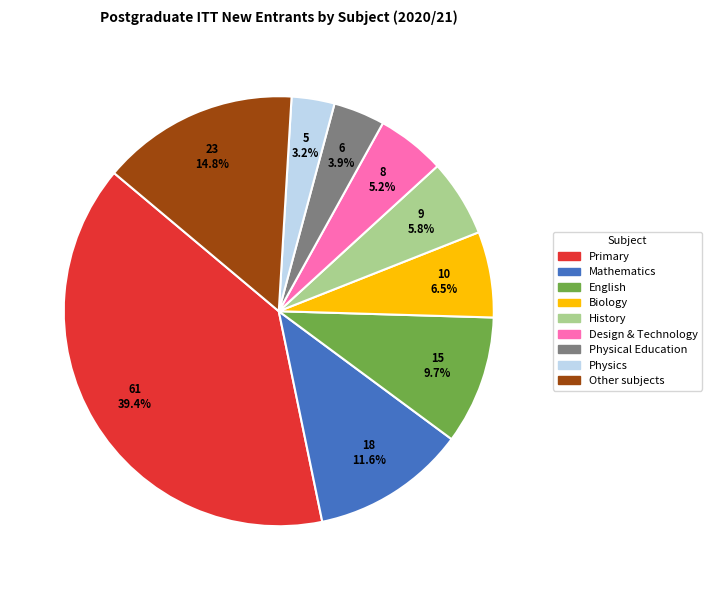

Does any single category account for the majority?

No